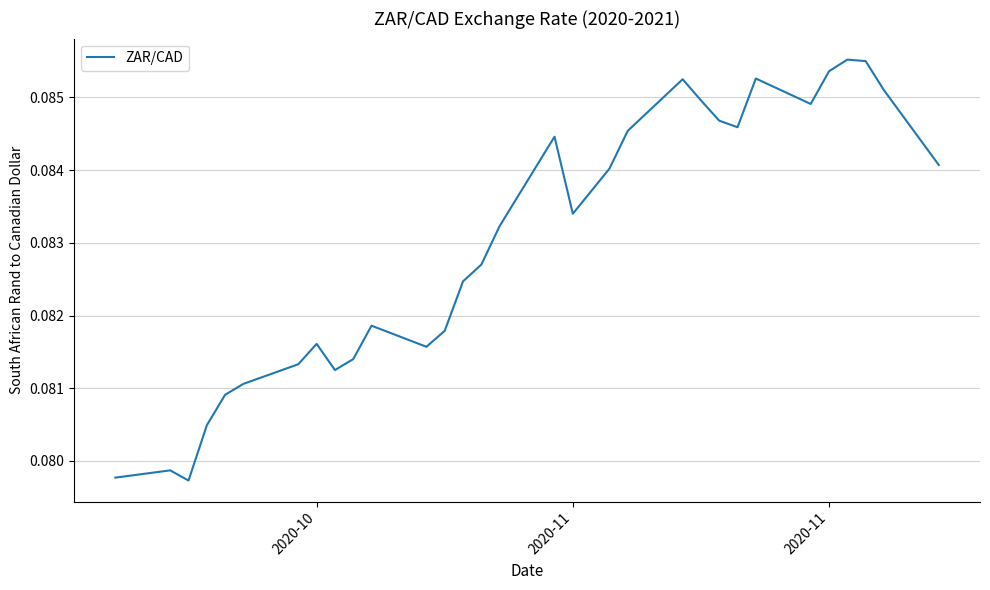

Is this an area chart (filled region under the line)?

No